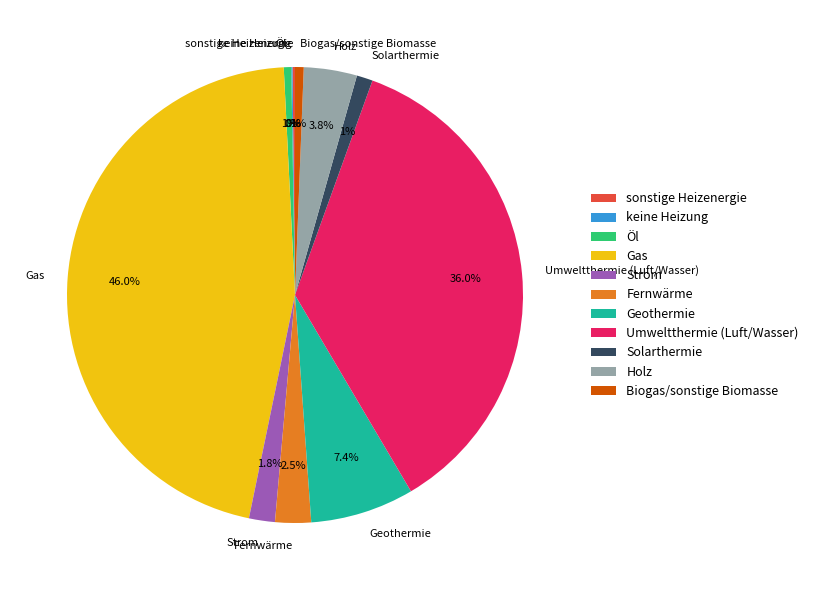

To the nearest percent, what percentage of the pie is Solarthermie?

1%